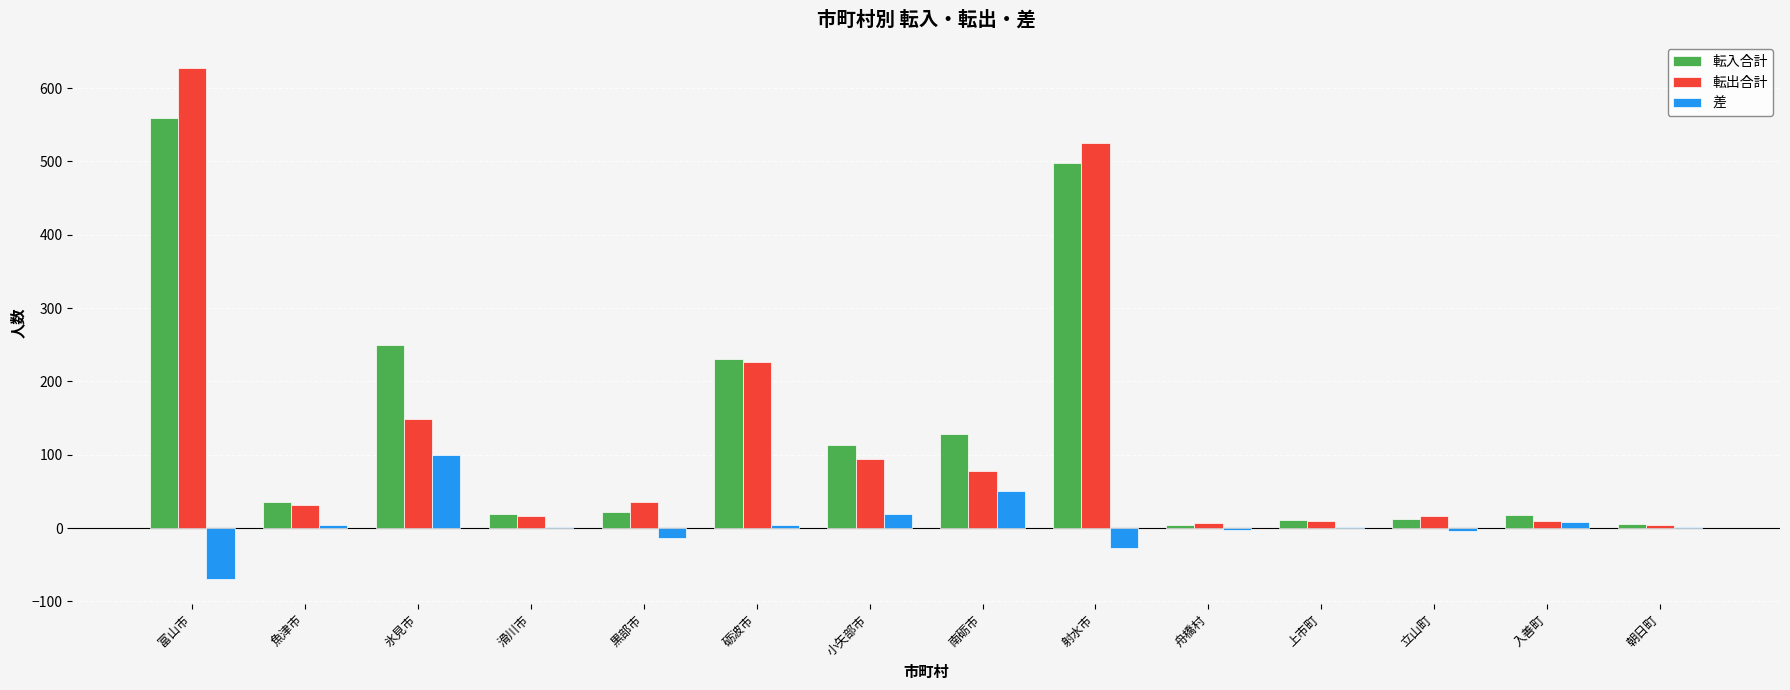

The 差 series shows 168 at 氷見市. True or false?

False